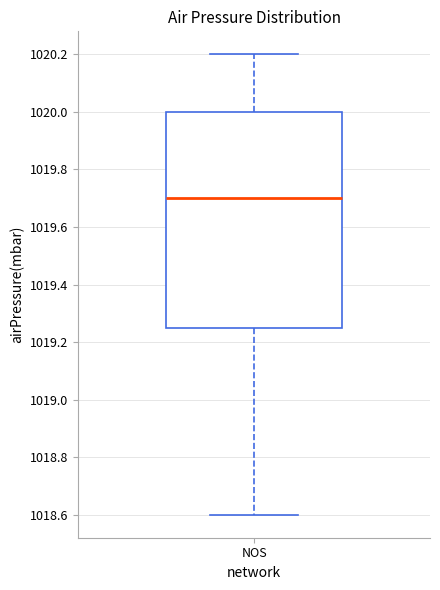

Where is the lower edge of the box for NOS on the y-axis? The values are not printed on the chart, so give them approximately, as read against the axis.

1019.26